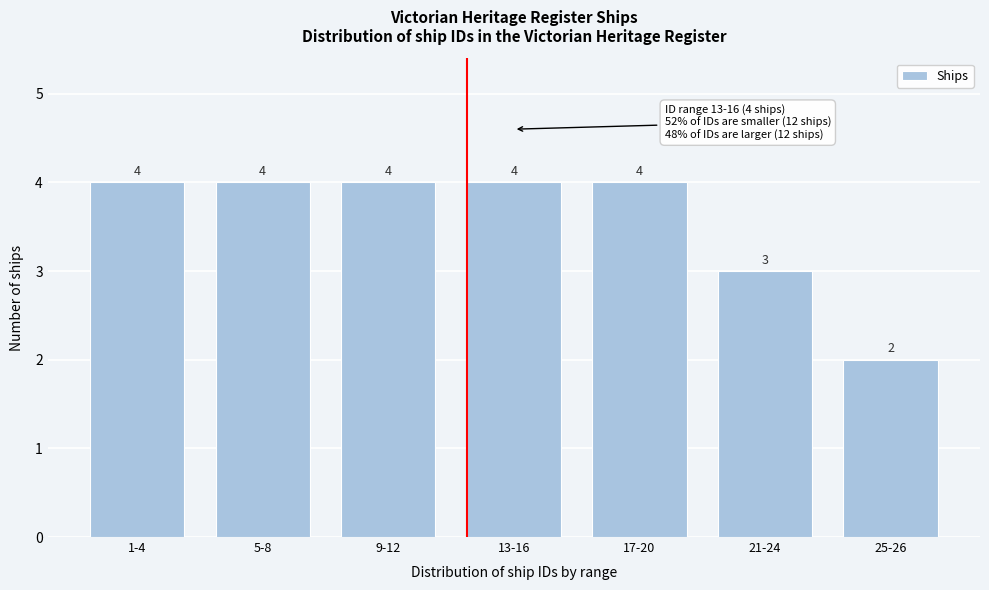

Reading right to left, transcribe all the data shown in this chart.

25-26=2	21-24=3	17-20=4	13-16=4	9-12=4	5-8=4	1-4=4